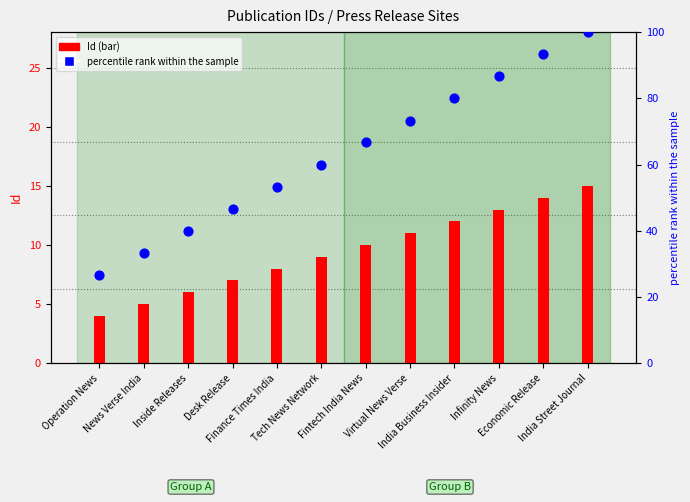

What are all the series names shown in the legend?

Id (bar), percentile rank within the sample